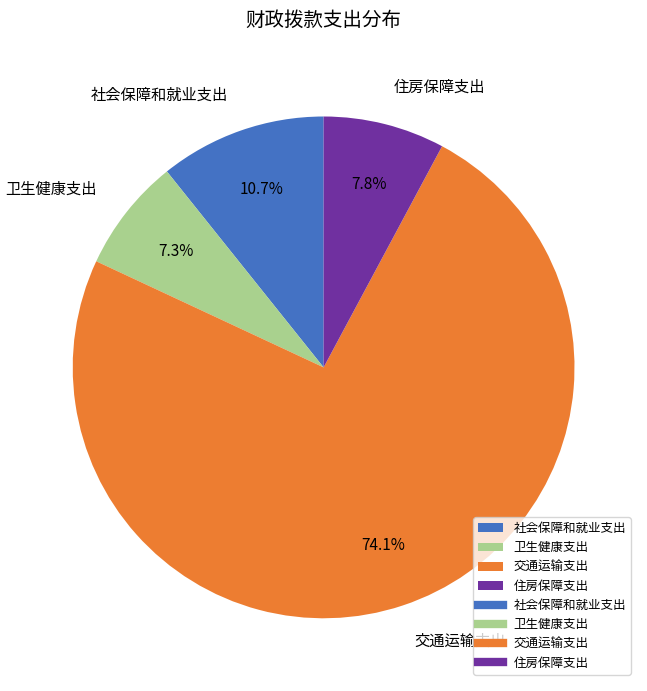

Which slice represents more than half of the pie?

交通运输支出